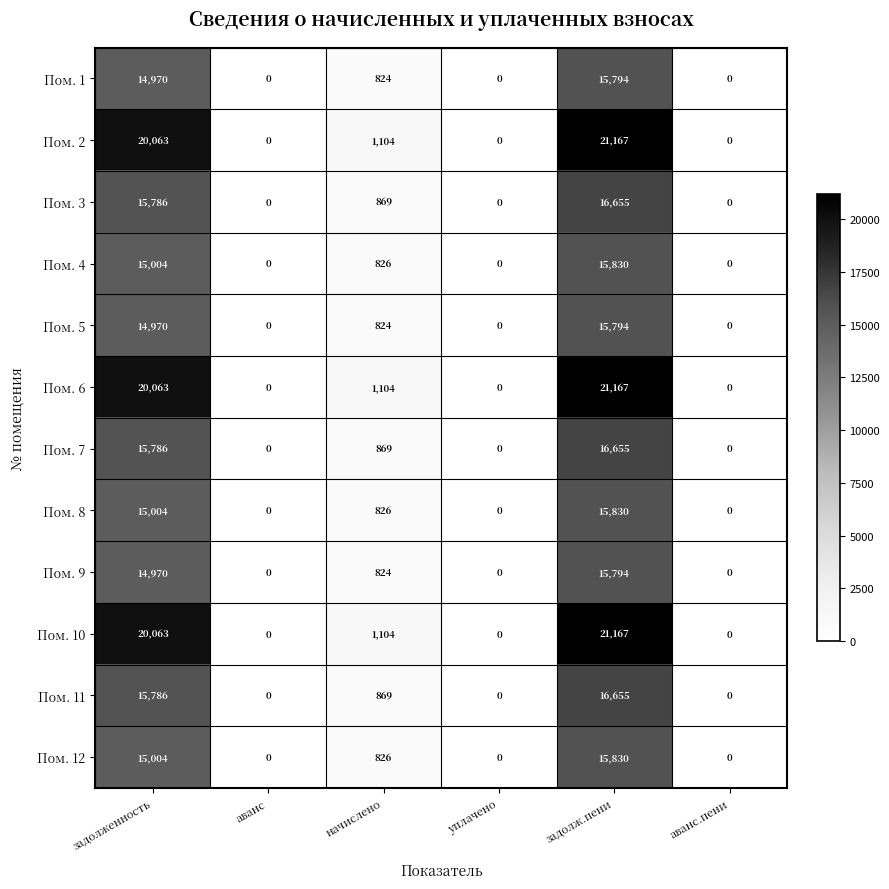

True or false: Пом. 2 has a value of 35003 at задолженность.

False